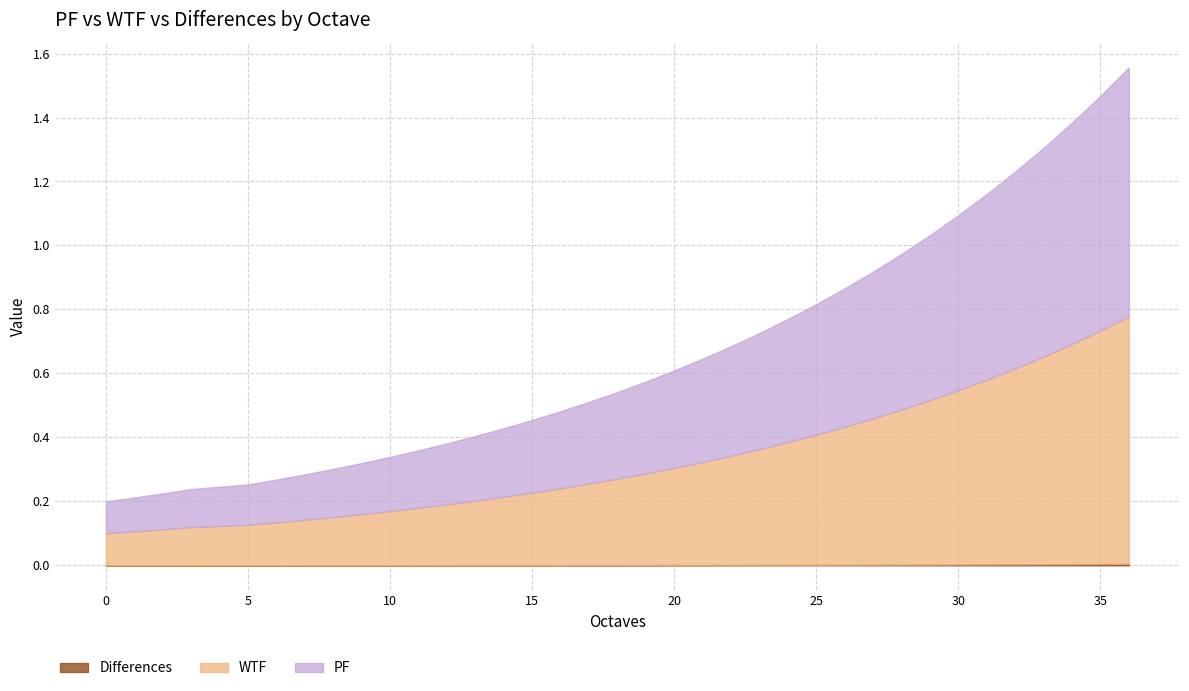

The WTF series shows 0.1 at 7. True or false?

False